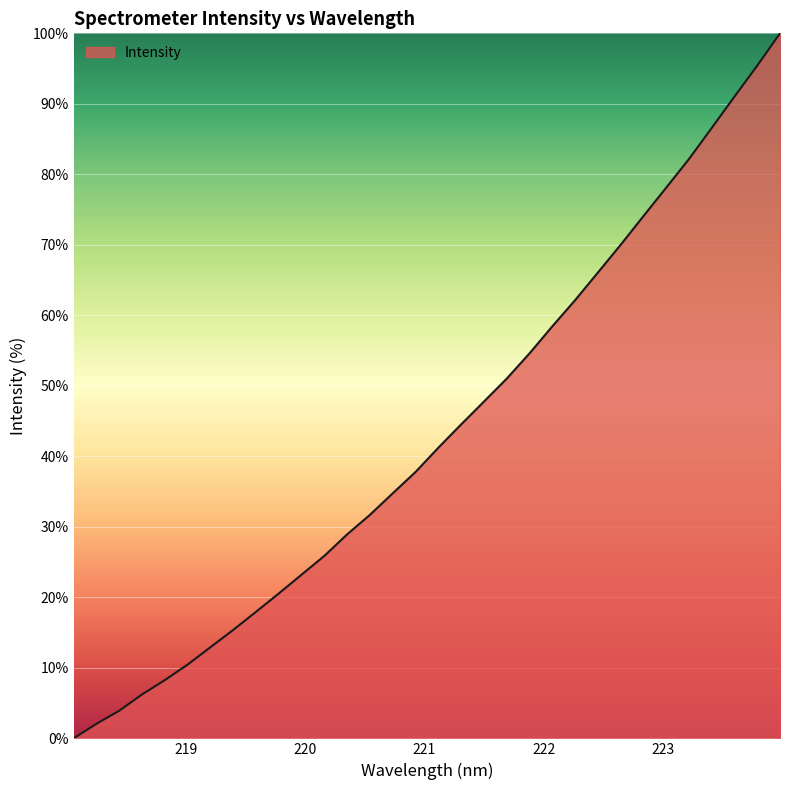

What is the difference between the maximum and minimum values?

100.0